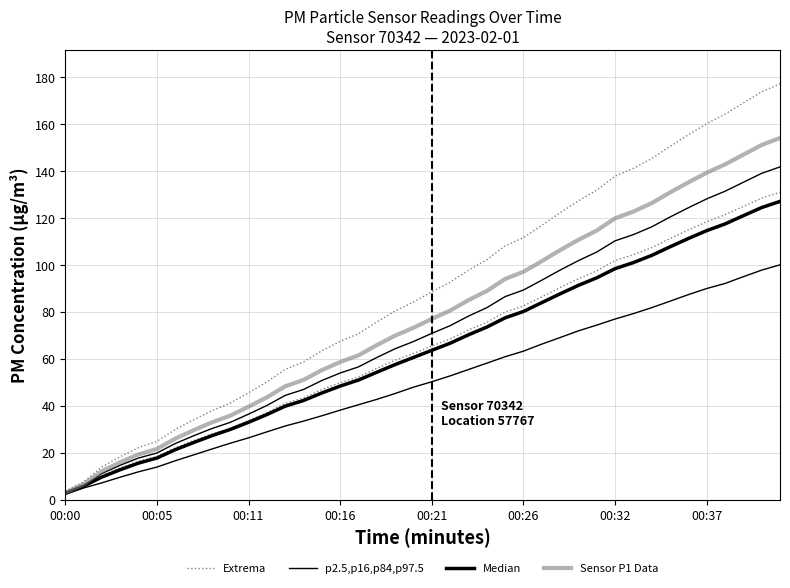

At which category is the sum across all series the highest?

39